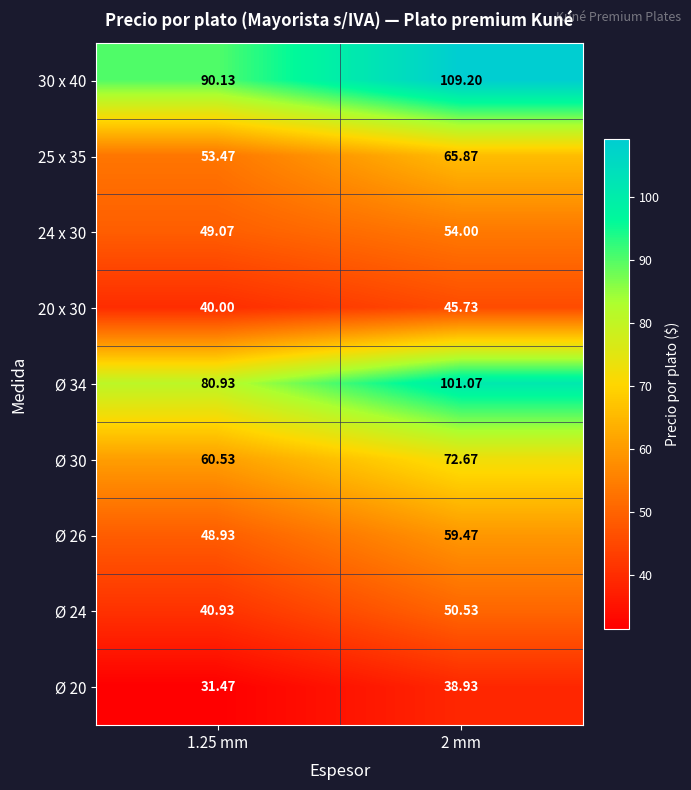

Is the value of Ø 34 at 2 mm greater than the value of Ø 26 at 1.25 mm?

Yes